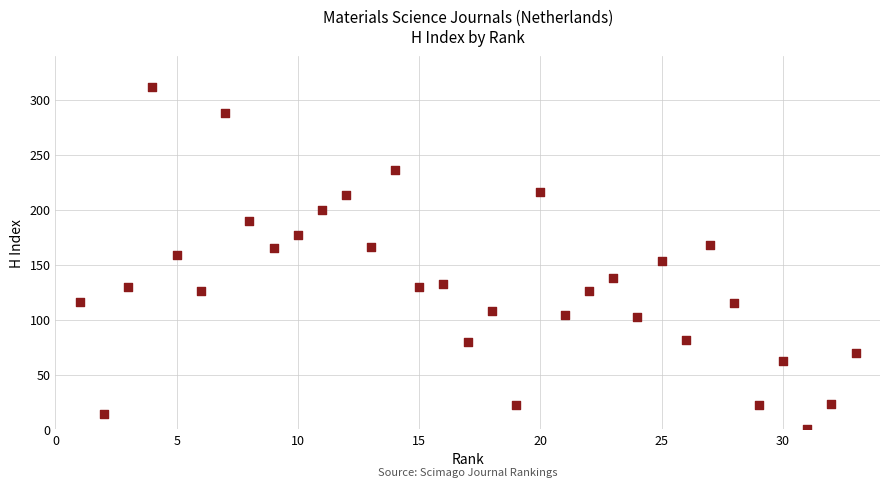

What is the range of X values (max minus min)?

32